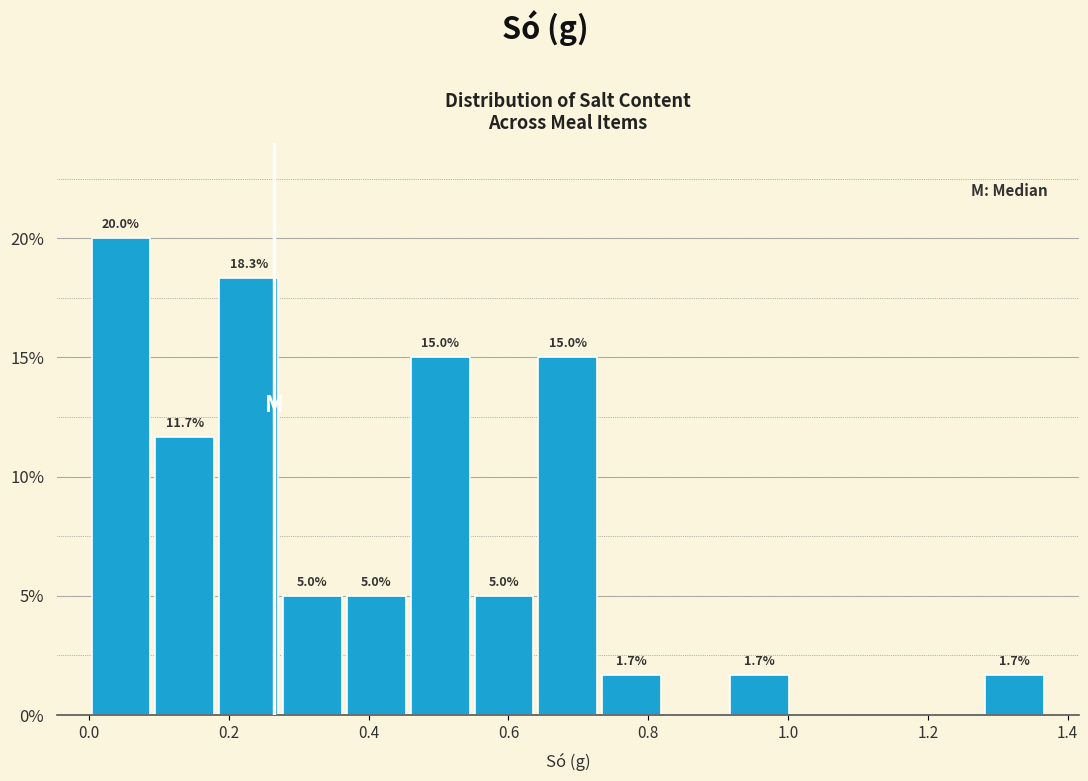

Over which range of the x-axis is the bar tallest?

0.00 to 0.10